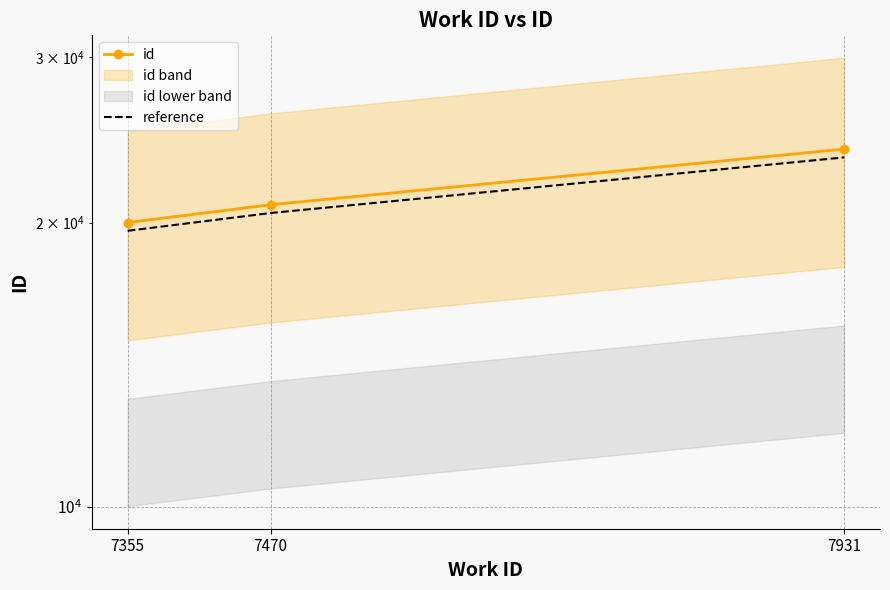

List the labels in order of reference value, largest first.

7931, 7470, 7355